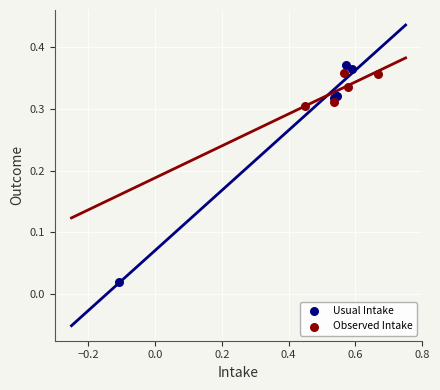

Which series reaches the minimum Y coordinate?

Usual Intake